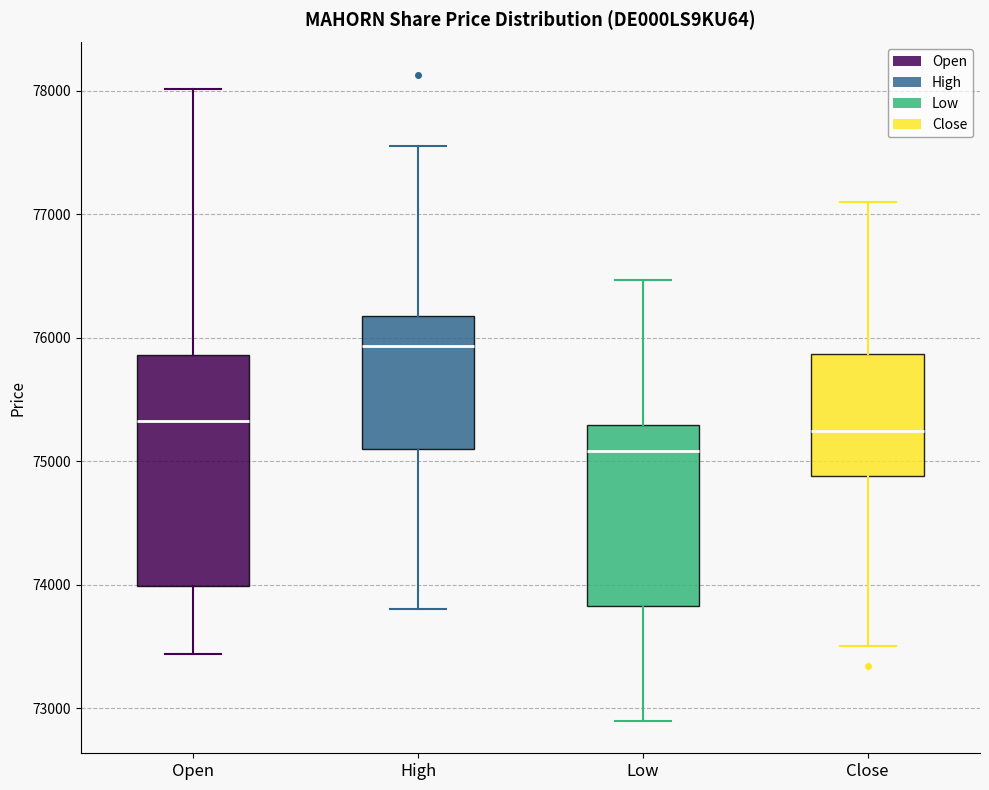

Where does the lower whisker of the box for Close end on the y-axis? The values are not printed on the chart, so give them approximately, as read against the axis.

73500